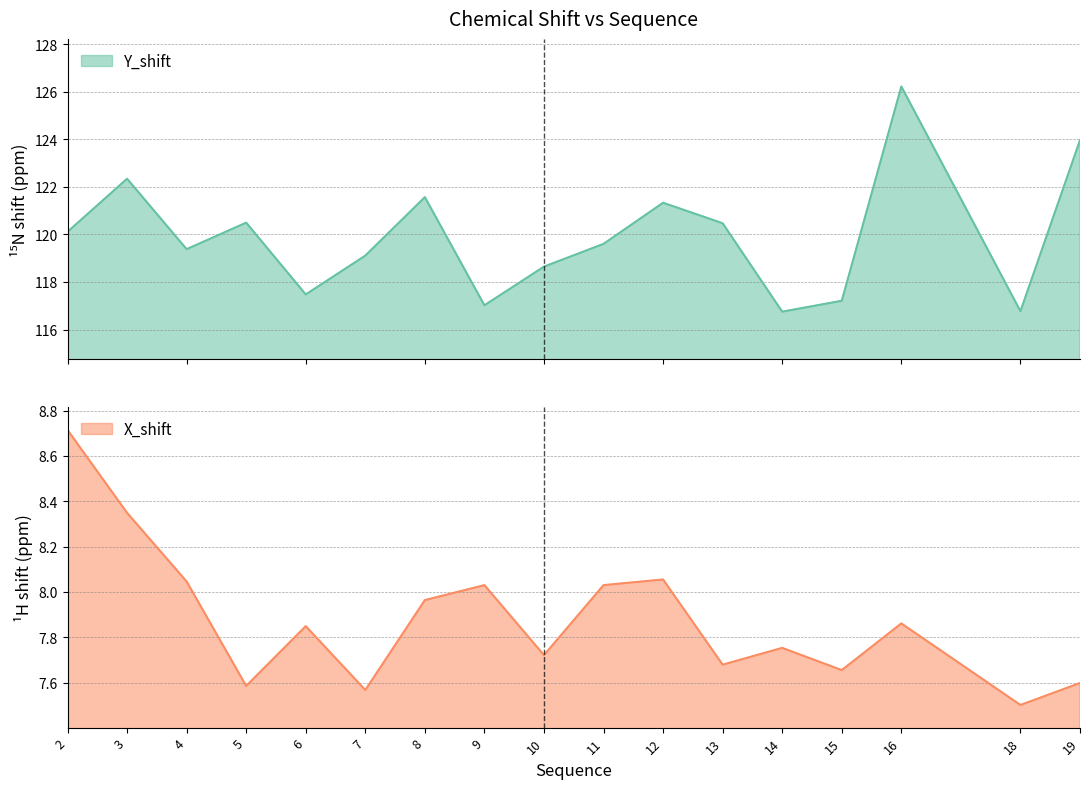

What is the value of the X_shift point at the 8th from the left?

8.0